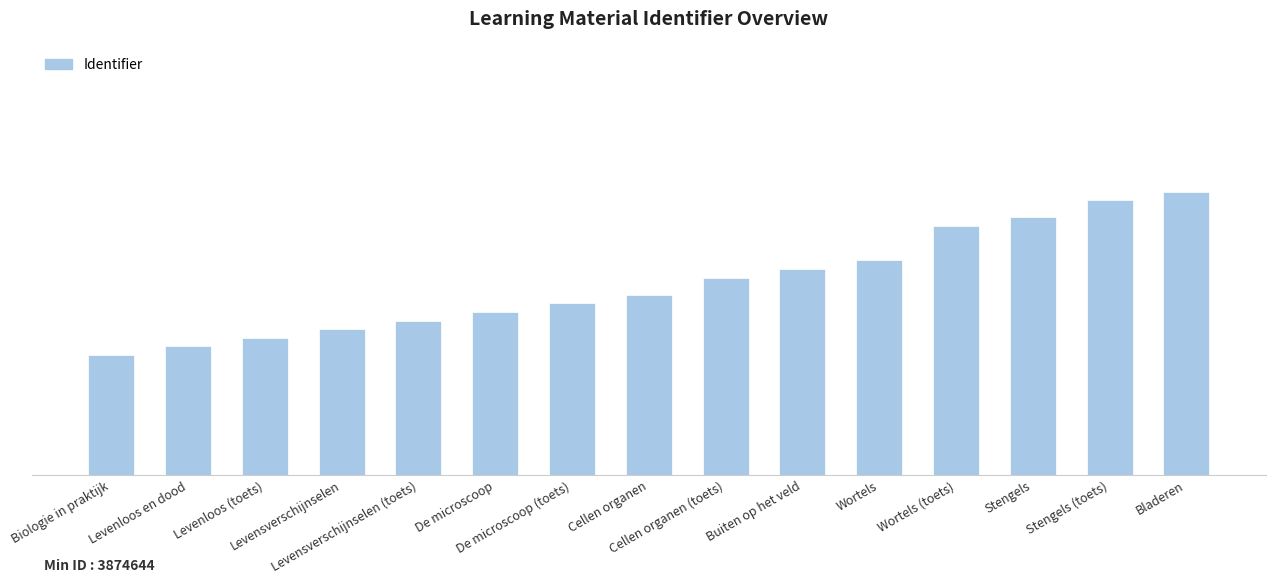

Does the chart contain any negative values?

No